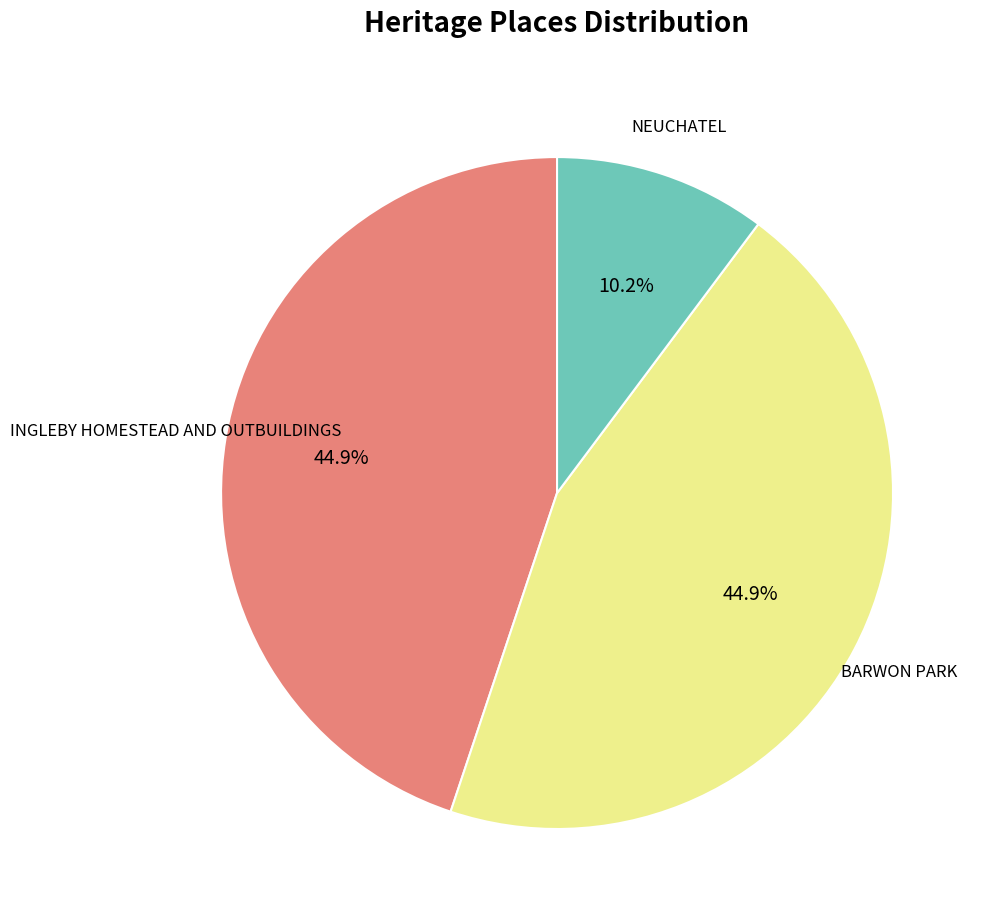

Is INGLEBY HOMESTEAD AND OUTBUILDINGS the majority of the pie?

No